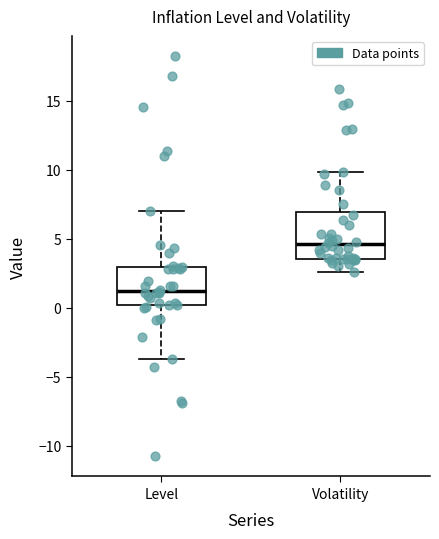

Which box has the highest median line?

Volatility